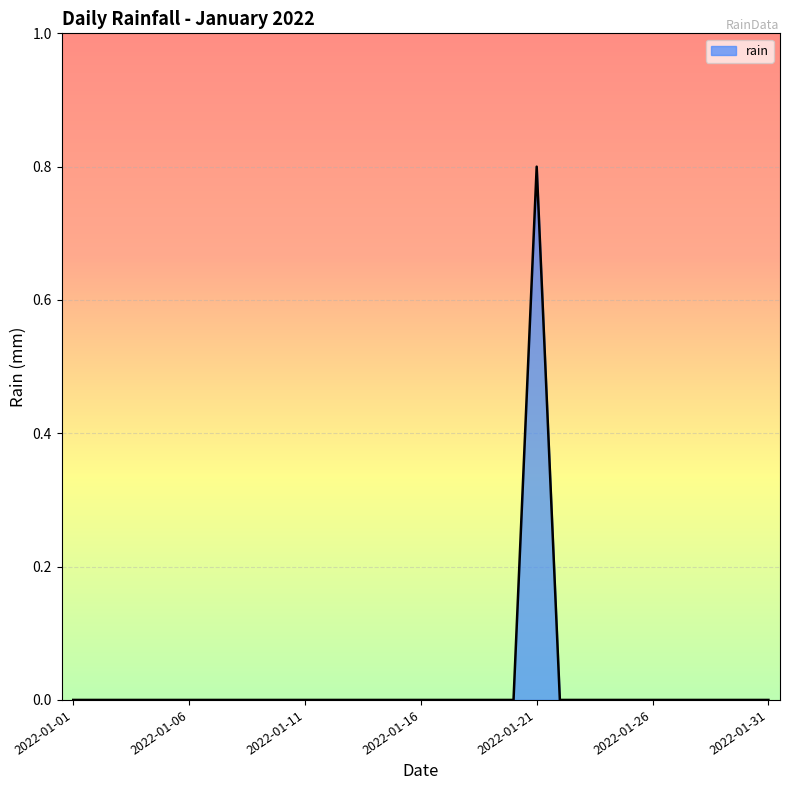

What is the difference between the maximum and minimum values?

0.8